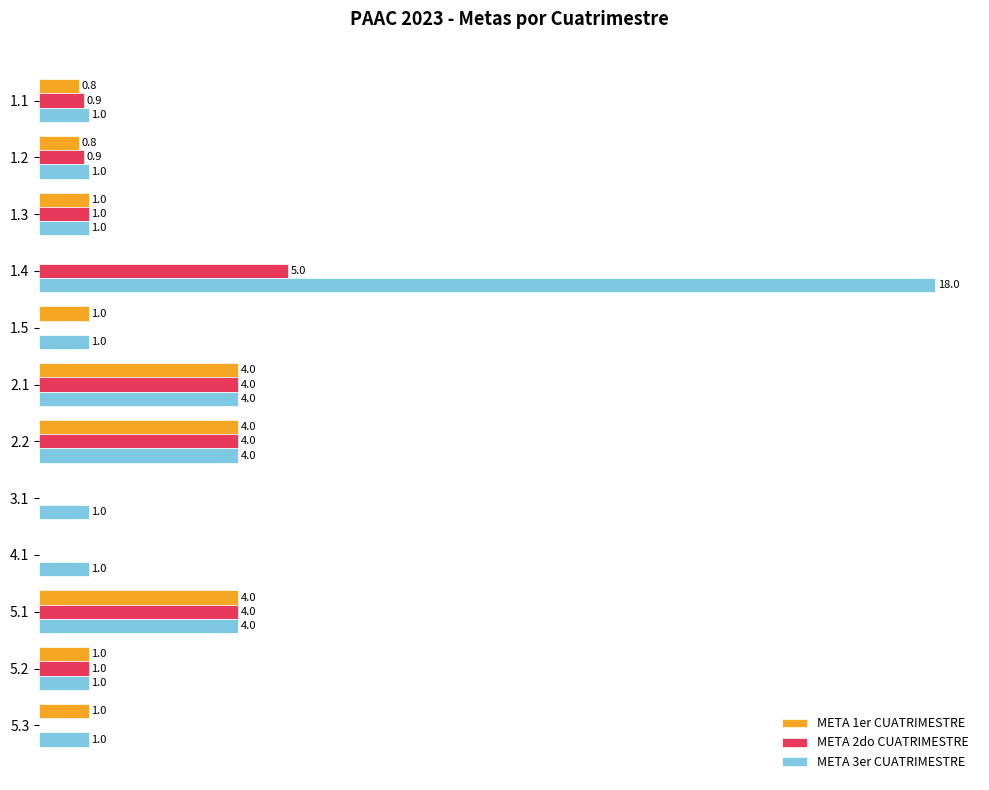

Which series has the largest range (max minus min)?

META 3er CUATRIMESTRE